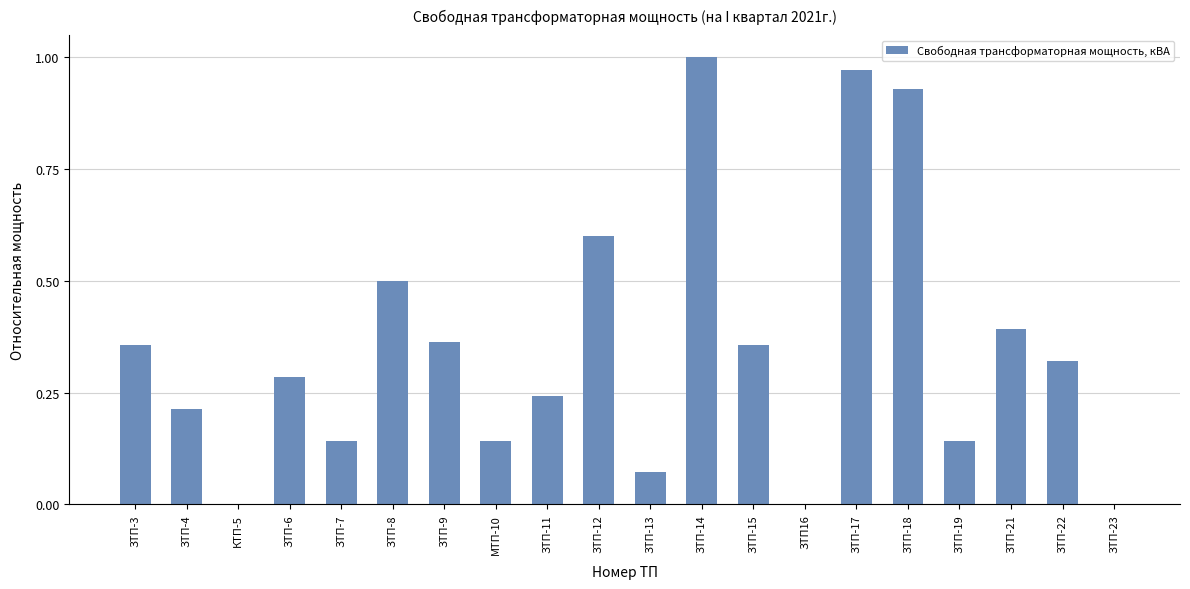

True or false: the data shows 0.2 at ЗТП-22.

False